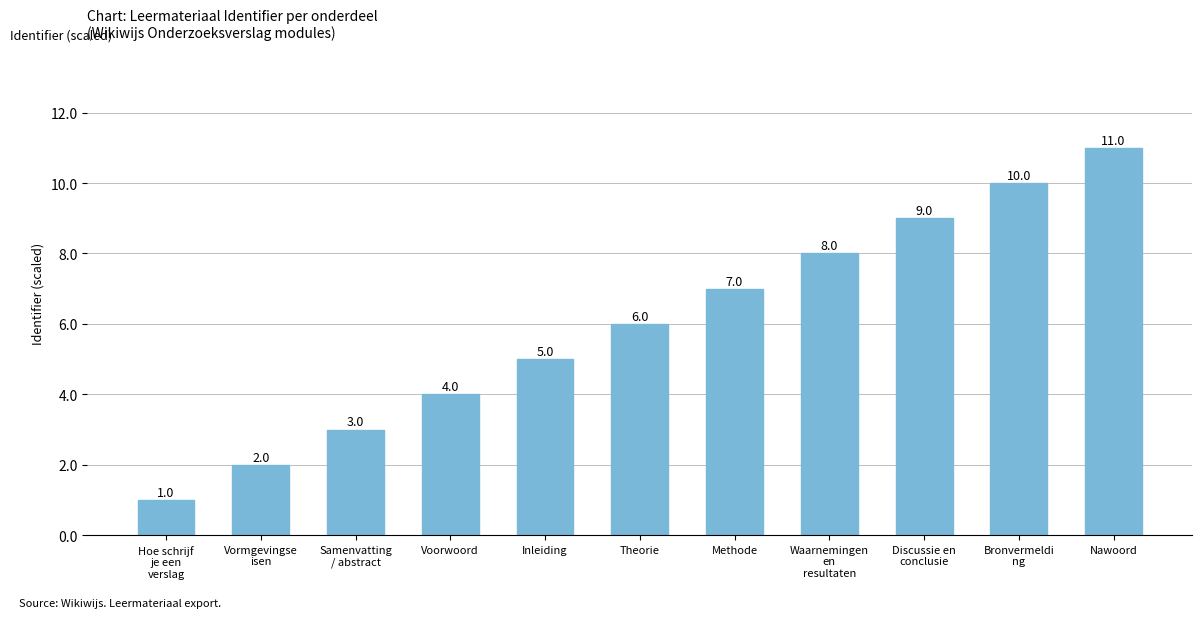

What is the maximum value shown in the chart?

11